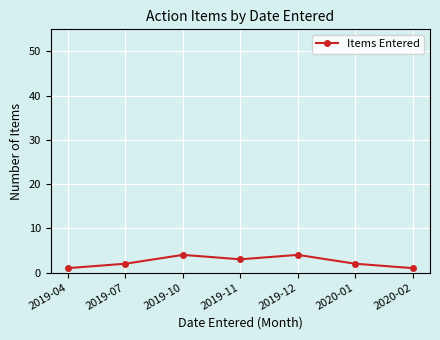

What is the sum of the values at 2019-07 and 2019-11?

5